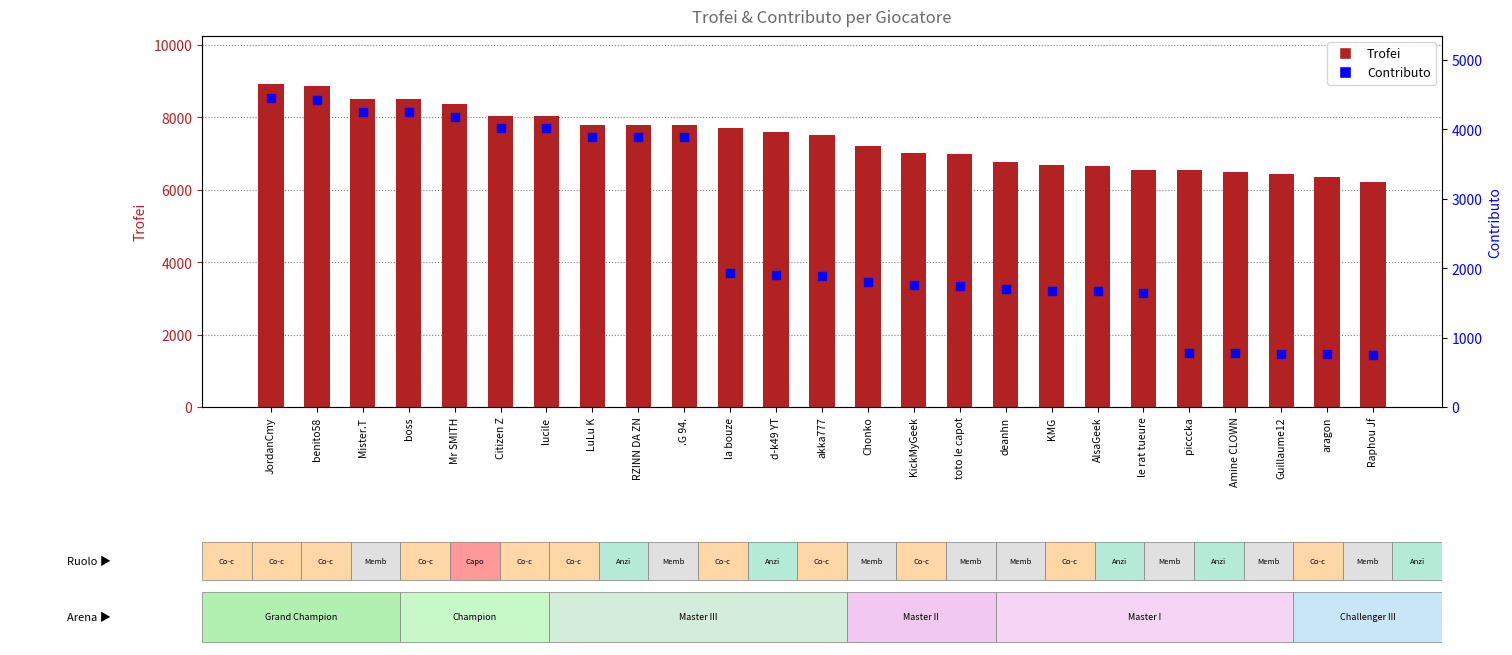

Which series contains the highest Y value?

Trofei